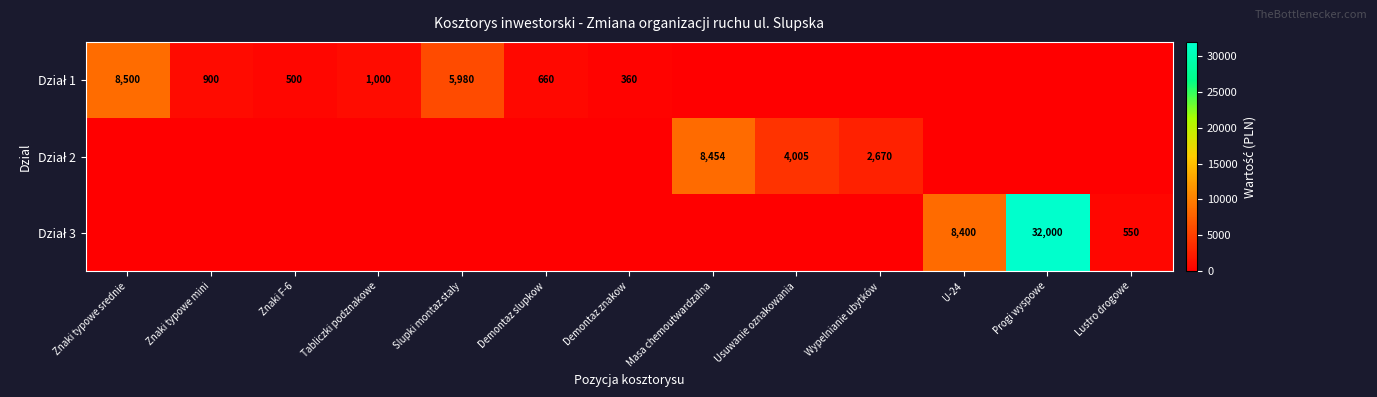

Which series has the largest range (max minus min)?

Dział 3